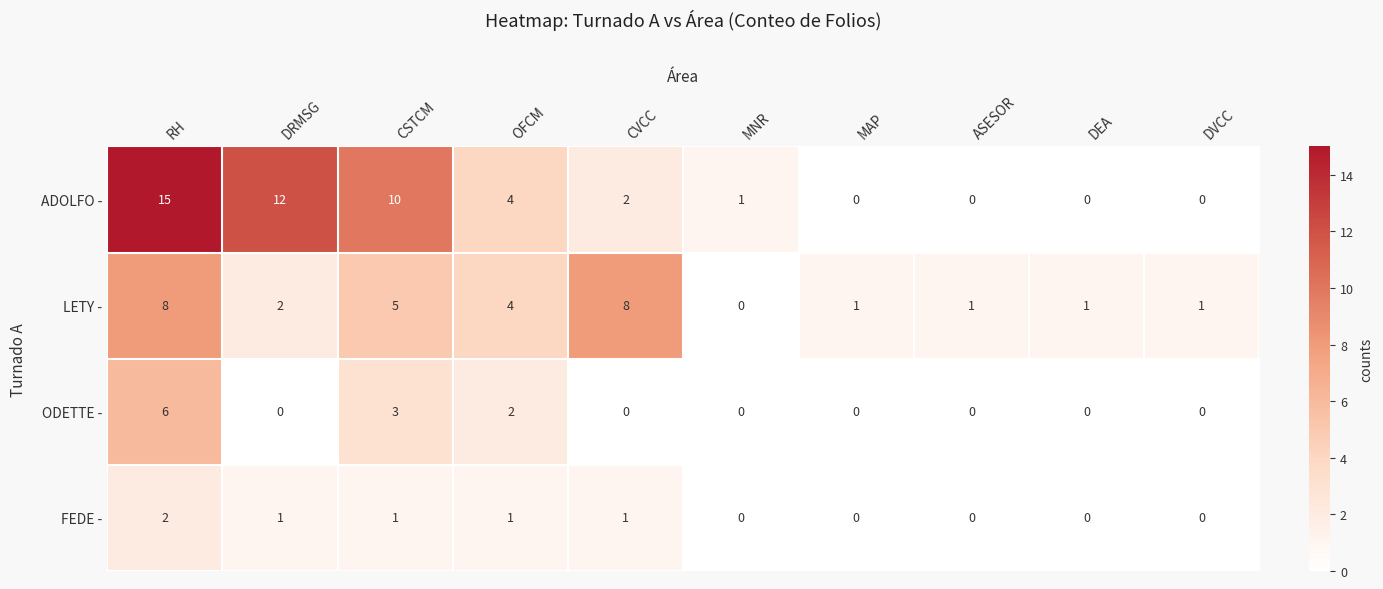

What is the average value of the ADOLFO - series?

4